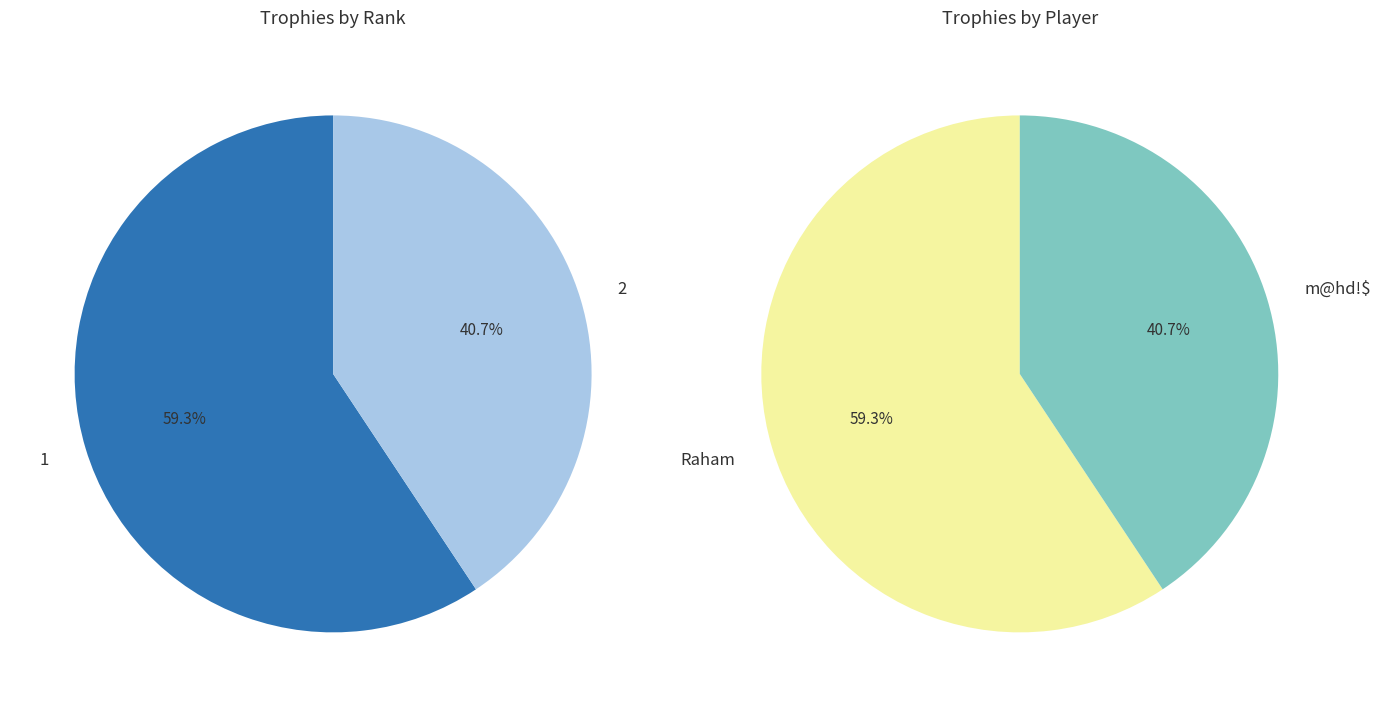

What is the total percentage of 2 and 1?

100.0%